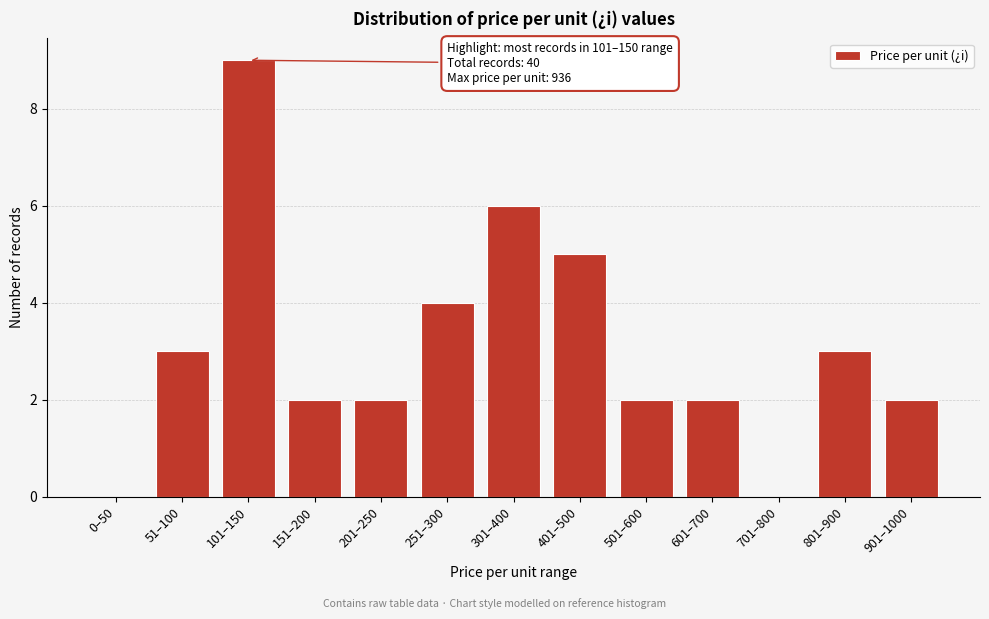

Reading left to right, transcribe all the data shown in this chart.

0–50=0	51–100=3	101–150=9	151–200=2	201–250=2	251–300=4	301–400=6	401–500=5	501–600=2	601–700=2	701–800=0	801–900=3	901–1000=2